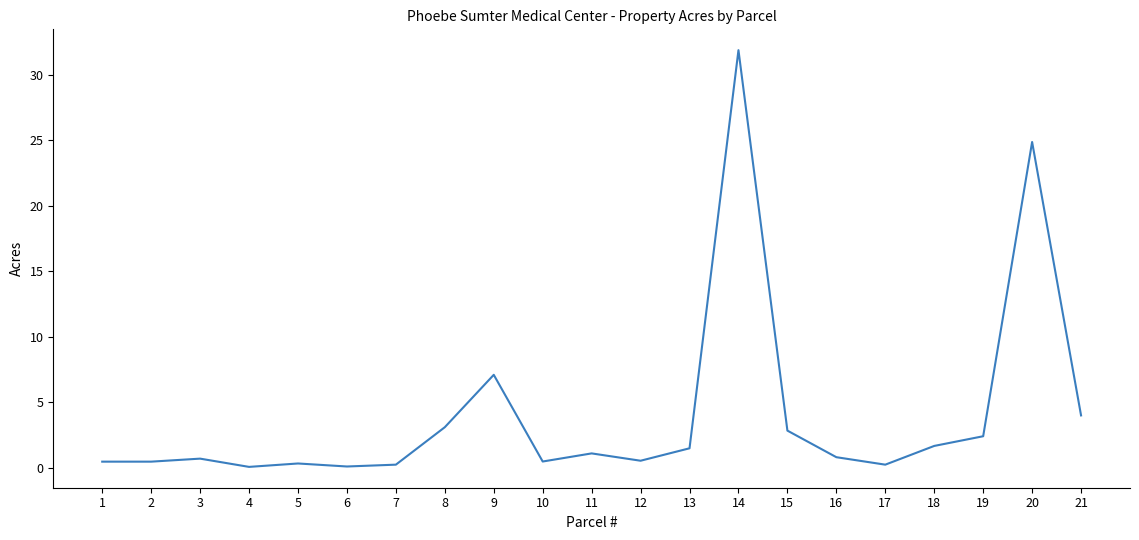

At which category does the chart reach its peak across all series?

14